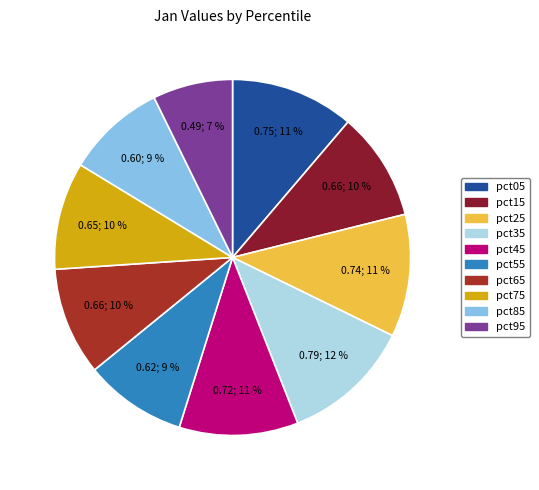

How much of the chart is everything except pct75?

90.2%